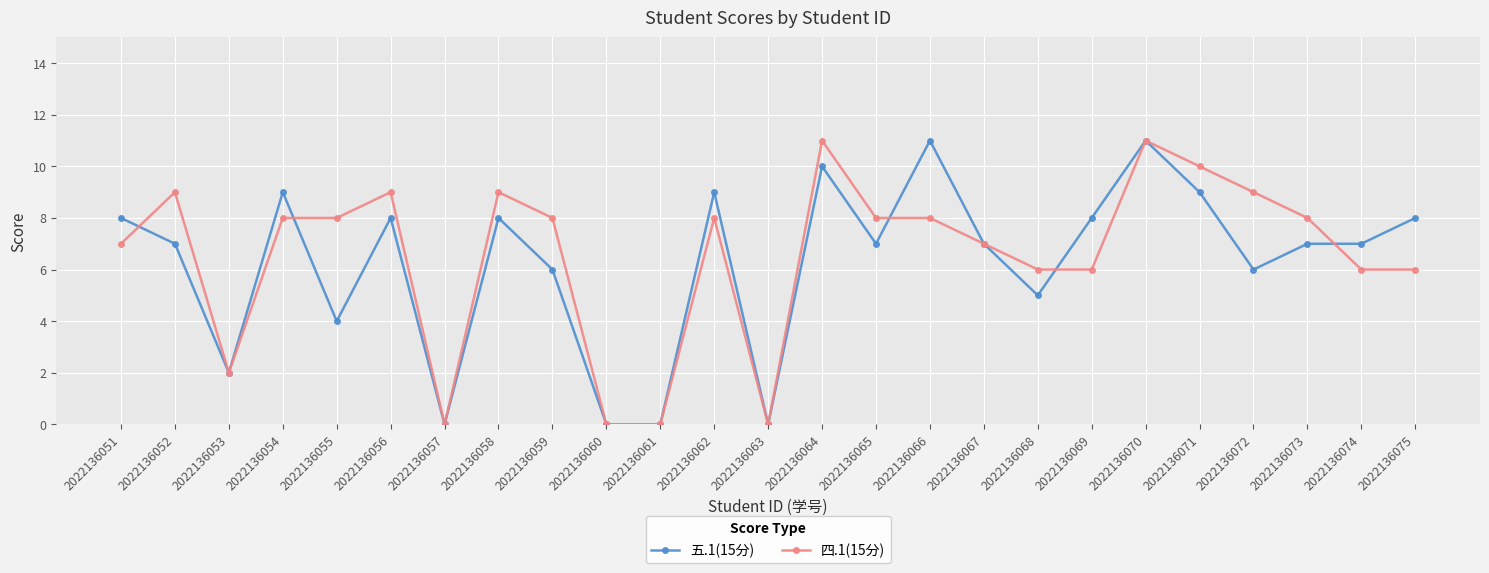

At which category is the sum across all series the highest?

2022136070